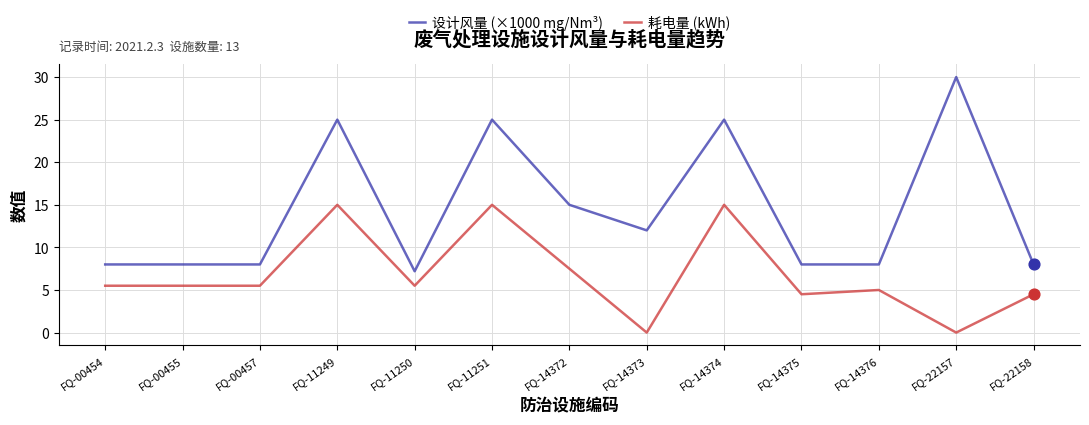

At how many categories does at least one series exceed 18?

4